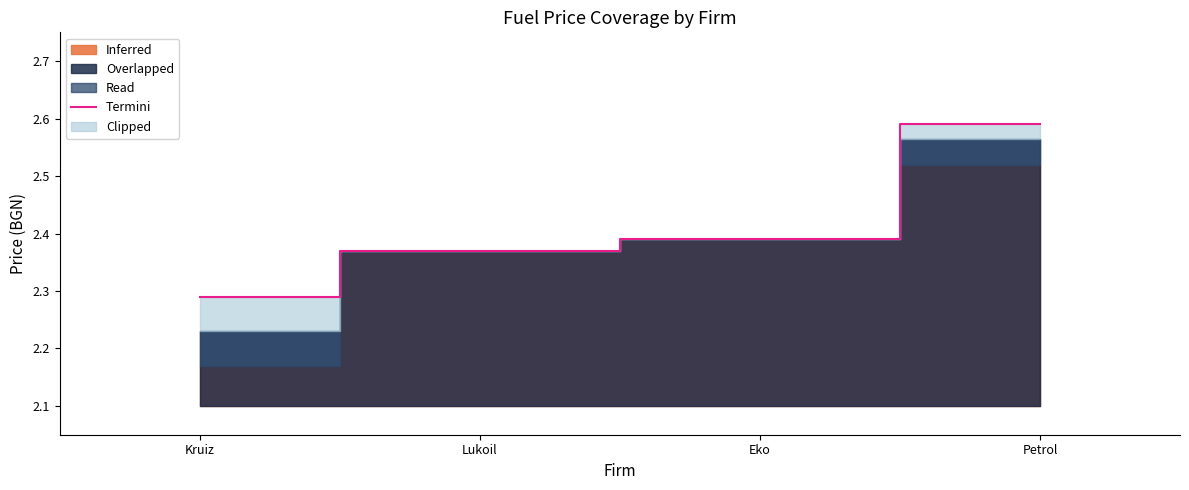

At which category does the chart reach its minimum across all series?

Kruiz